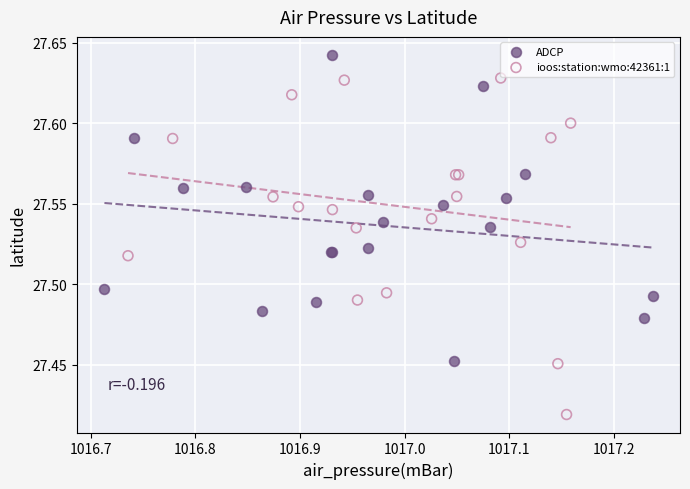

What are all the series names shown in the legend?

ADCP, ioos:station:wmo:42361:1